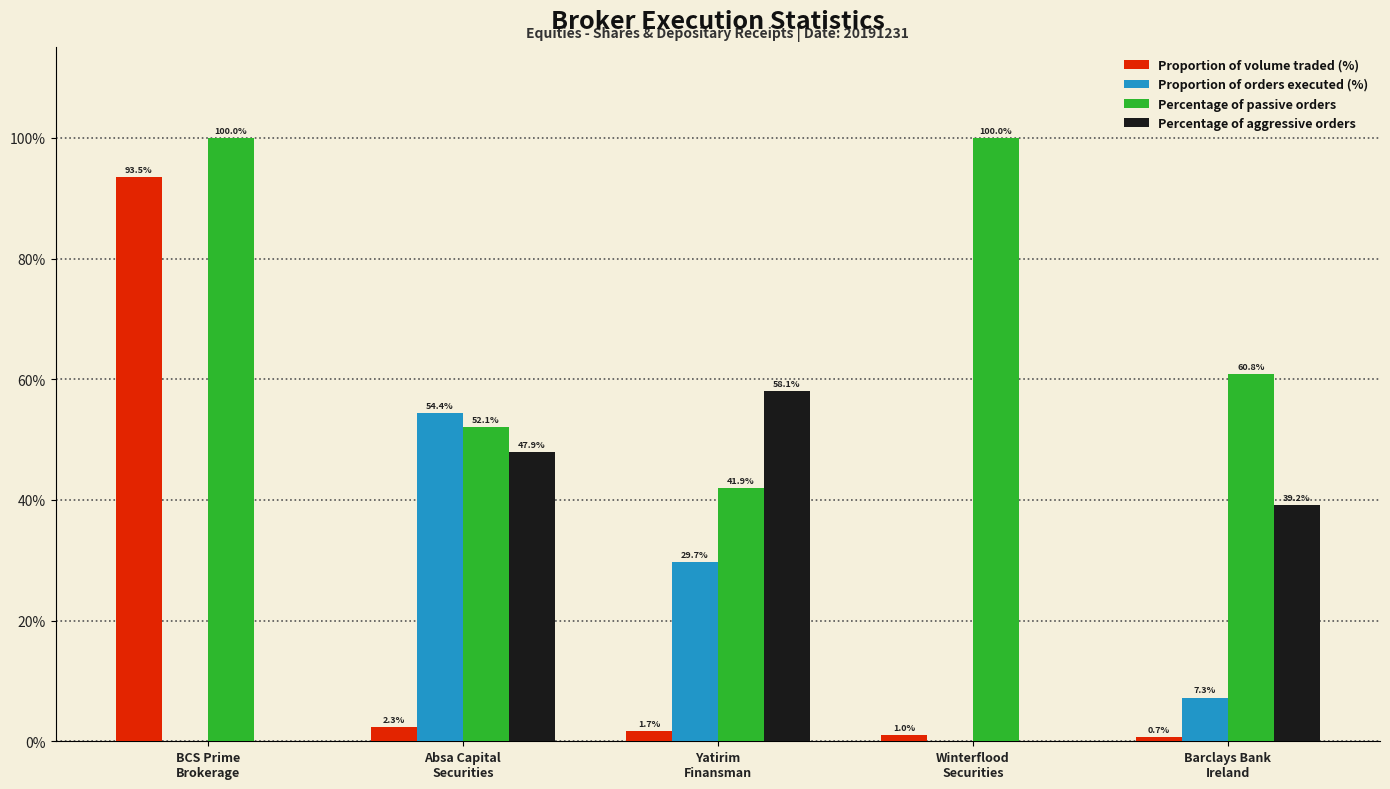

Which series has the largest total across all categories?

Percentage of passive orders